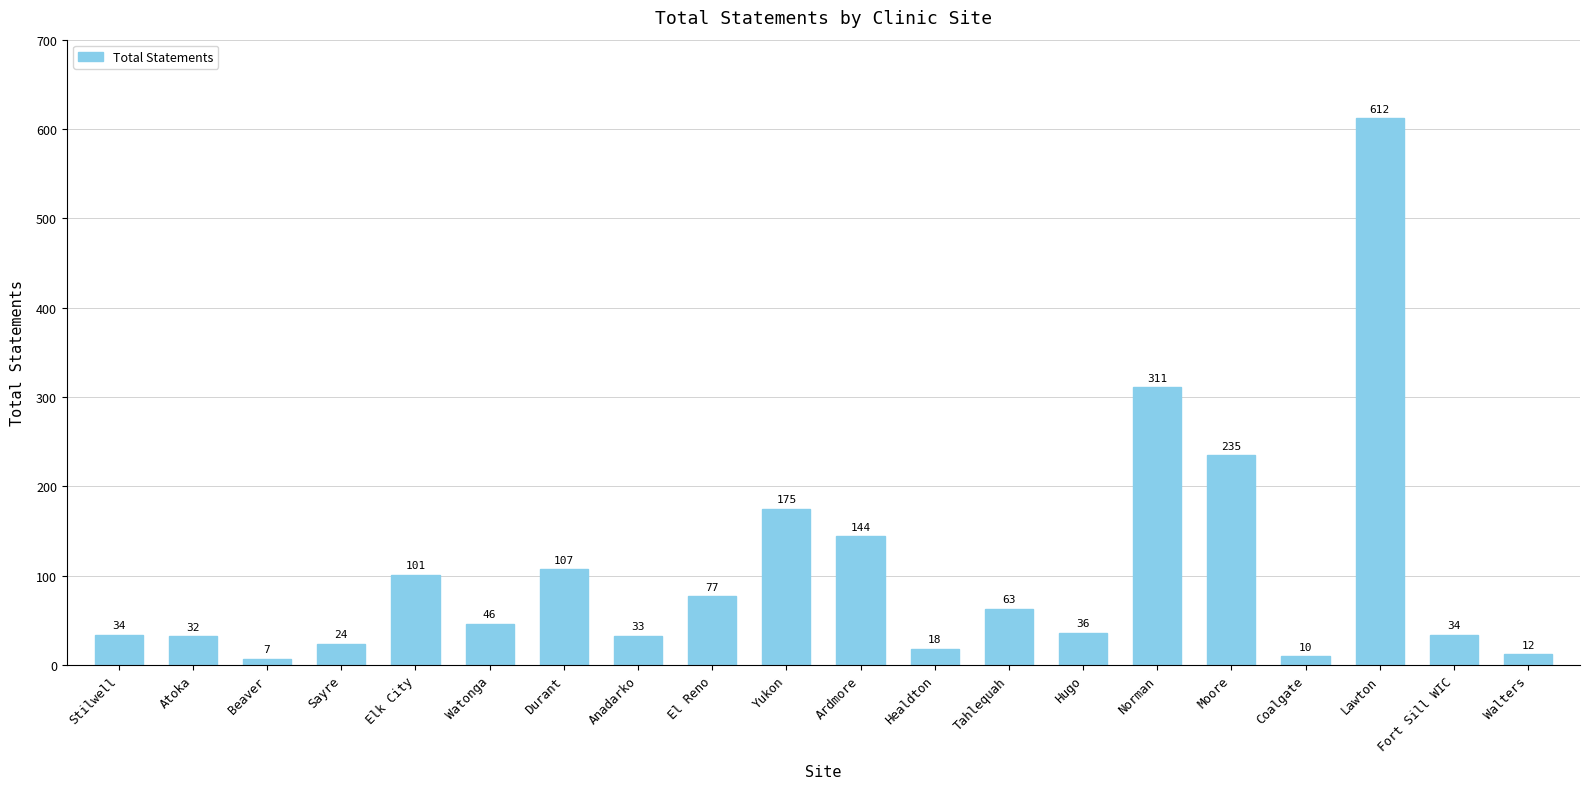

How many bars are there in total?

20